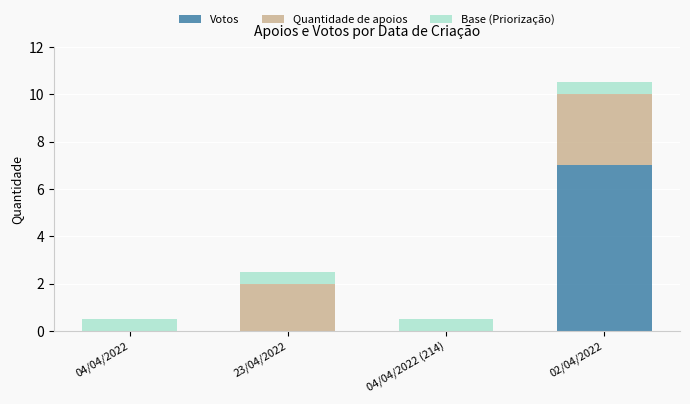

How many categories are shown in the chart?

4